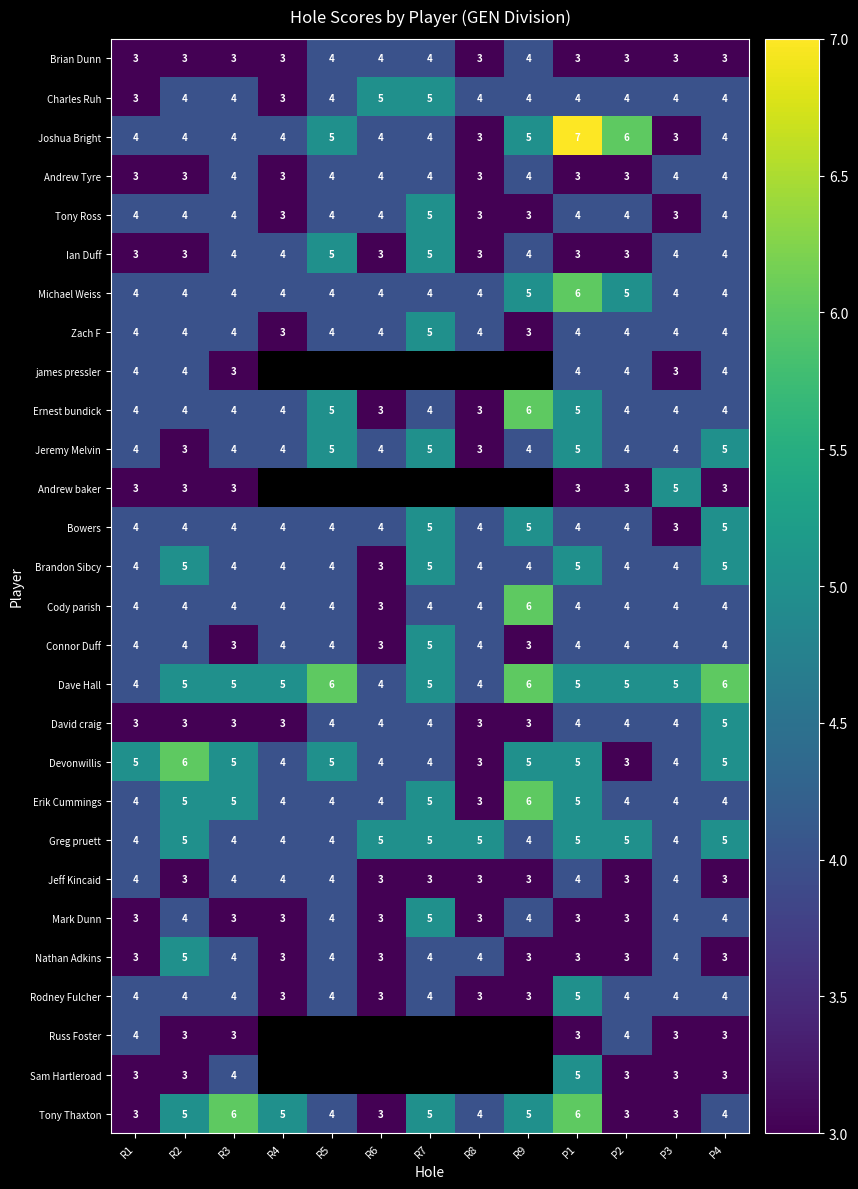

What is the spread (max minus min) of values at R6?

2.0